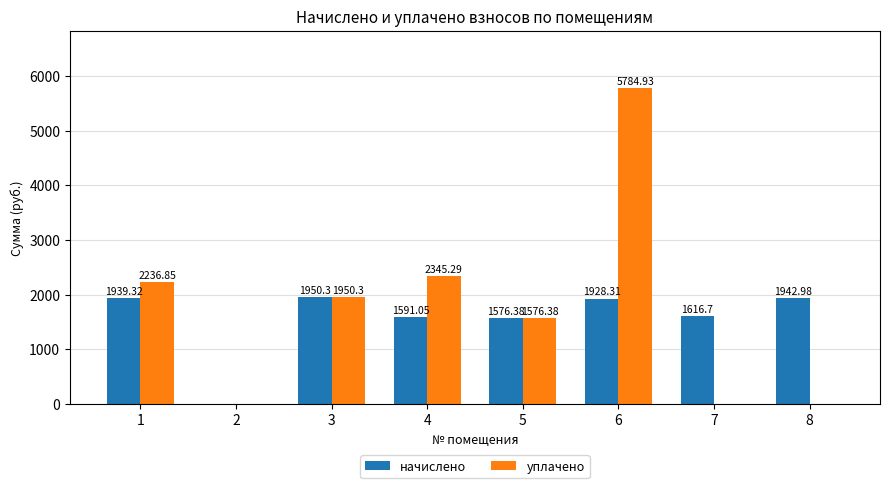

What is the sum of all начислено values?

12545.0